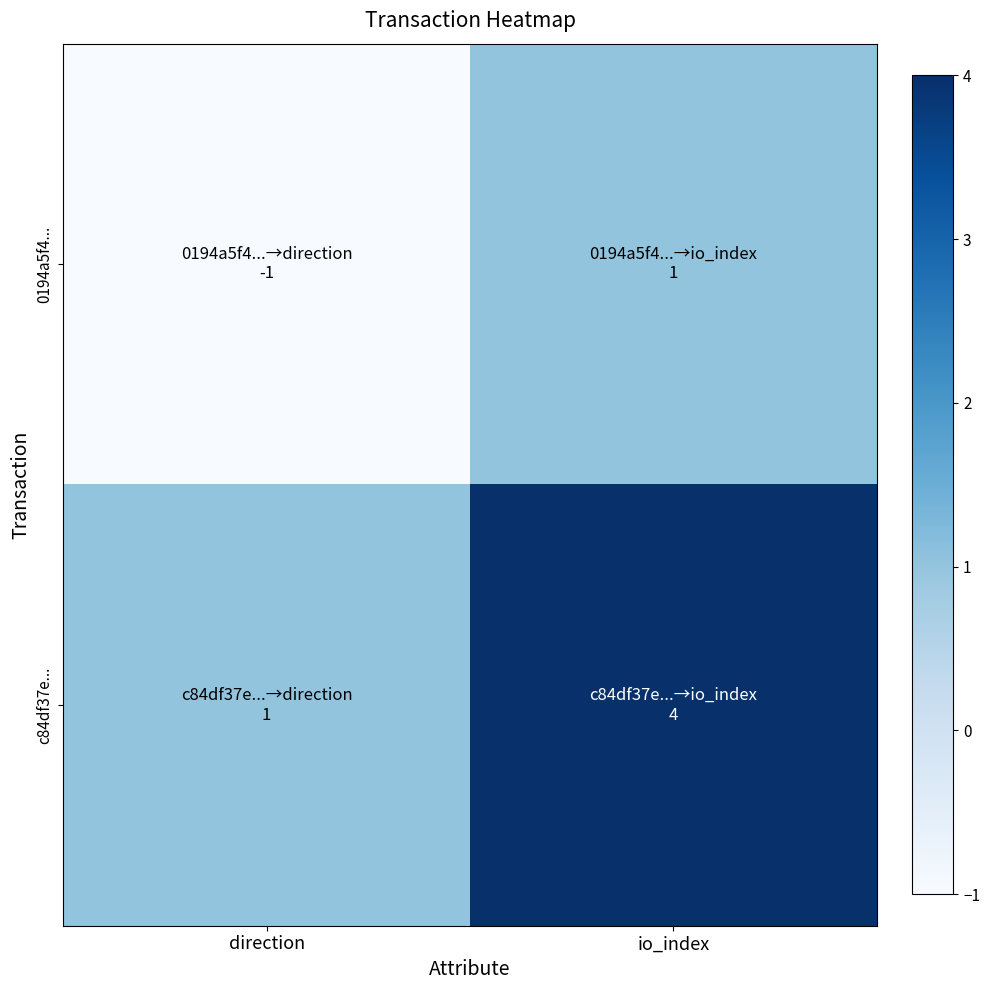

At how many categories does at least one series exceed 1?

1